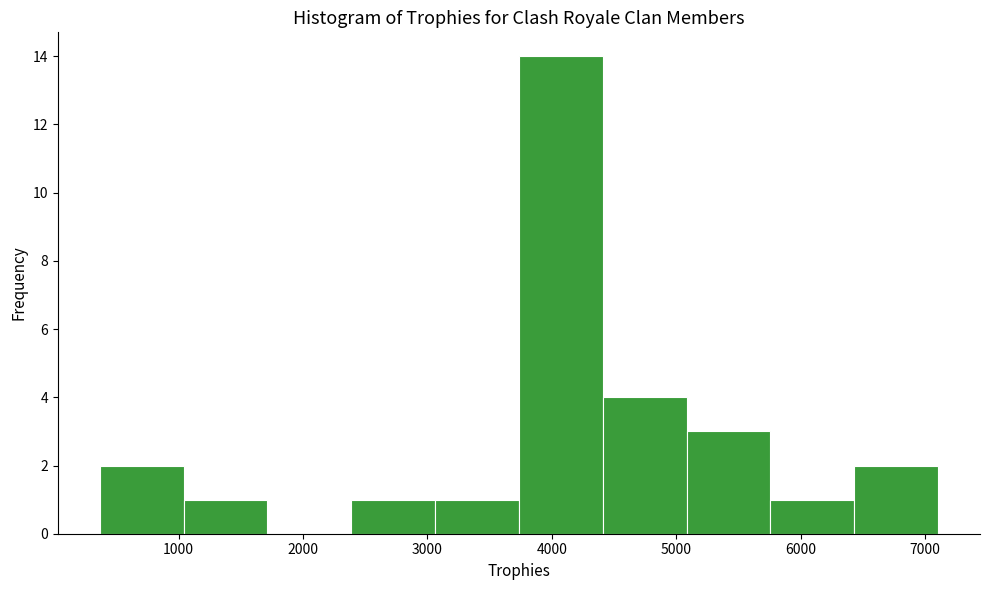

Over which range of the x-axis is the bar tallest?

3700 to 4400